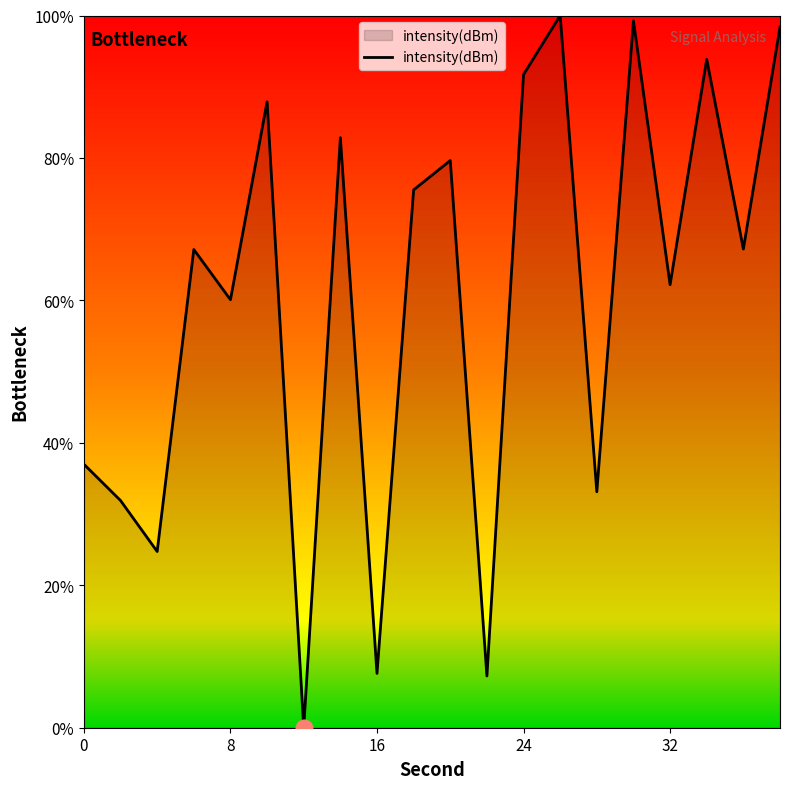

Is this an area chart (filled region under the line)?

Yes